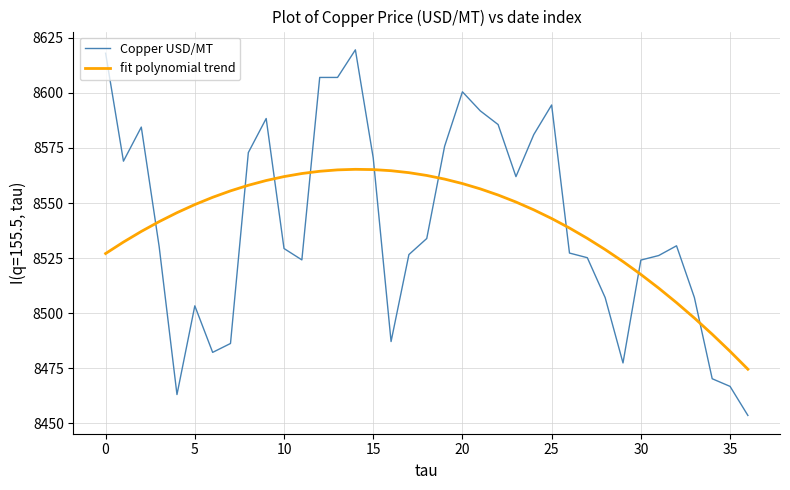

Which series has the largest range (max minus min)?

Copper USD/MT